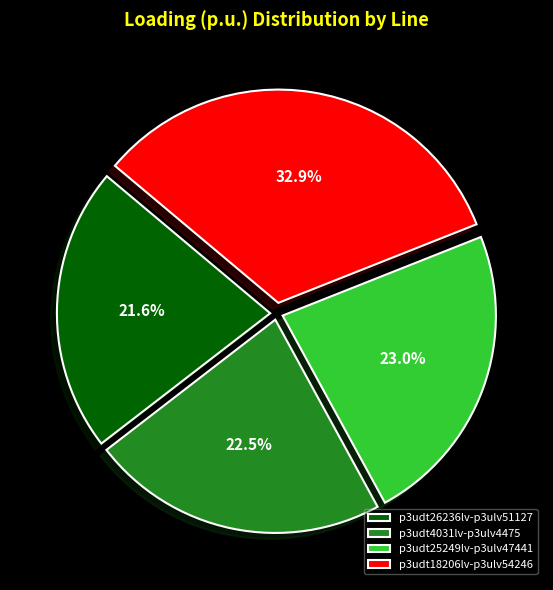

Rank the categories by value from highest to lowest.

p3udt18206lv-p3ulv54246, p3udt25249lv-p3ulv47441, p3udt4031lv-p3ulv4475, p3udt26236lv-p3ulv51127